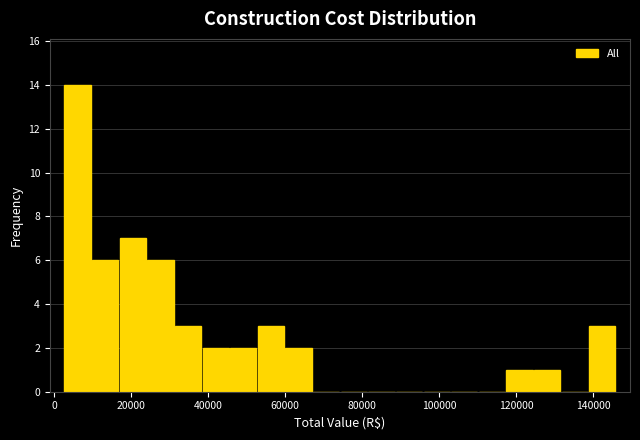

Around what value on the x-axis is the tallest bar? Give the approximate position of its centre, as read against the axis.

6000